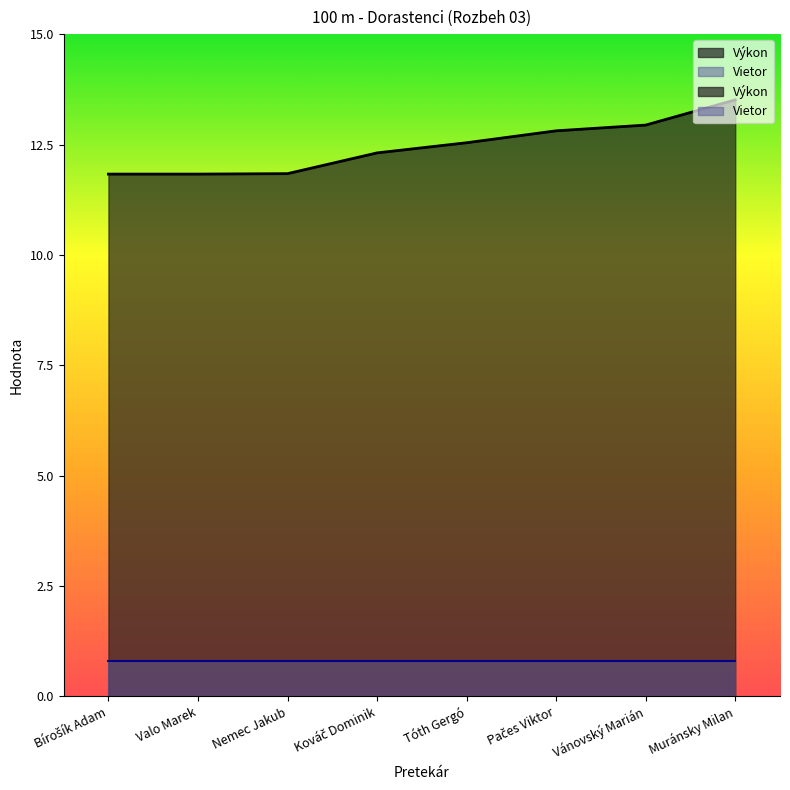

What position from the left is Vánovský Marián?

7